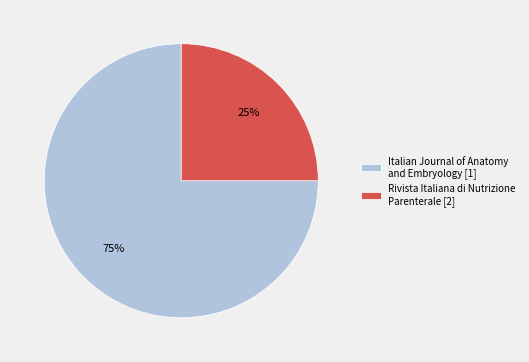

Approximately how many times larger is the value at Italian Journal of Anatomy and Embryology compared to Rivista Italiana di Nutrizione Parenterale?

3.0